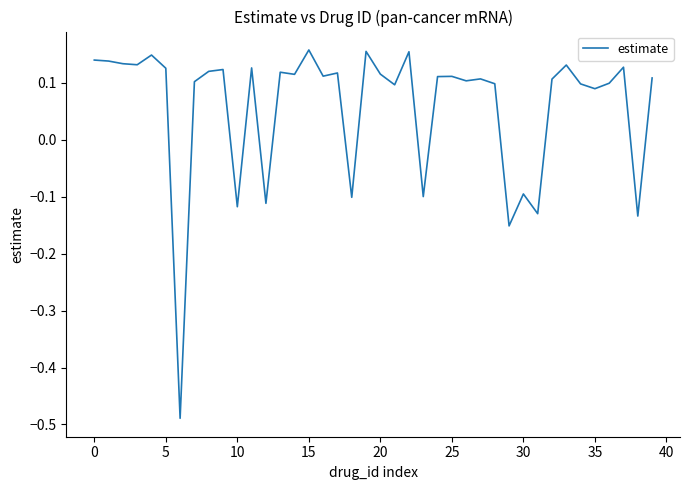

Count the number of data series in this chart.

1